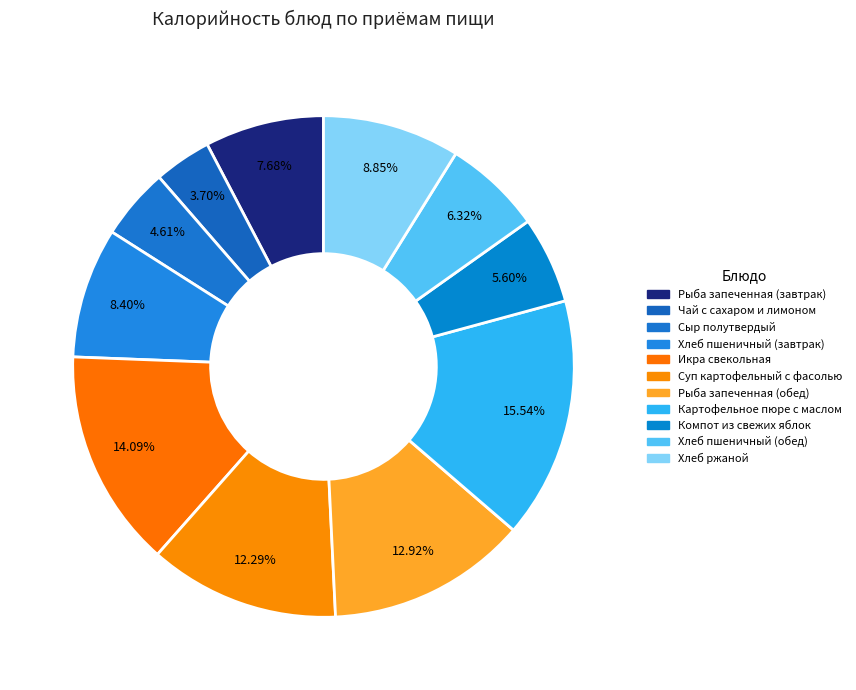

To the nearest percent, what is the difference between the Хлеб ржаной and Хлеб пшеничный (обед) slice percentages?

3%